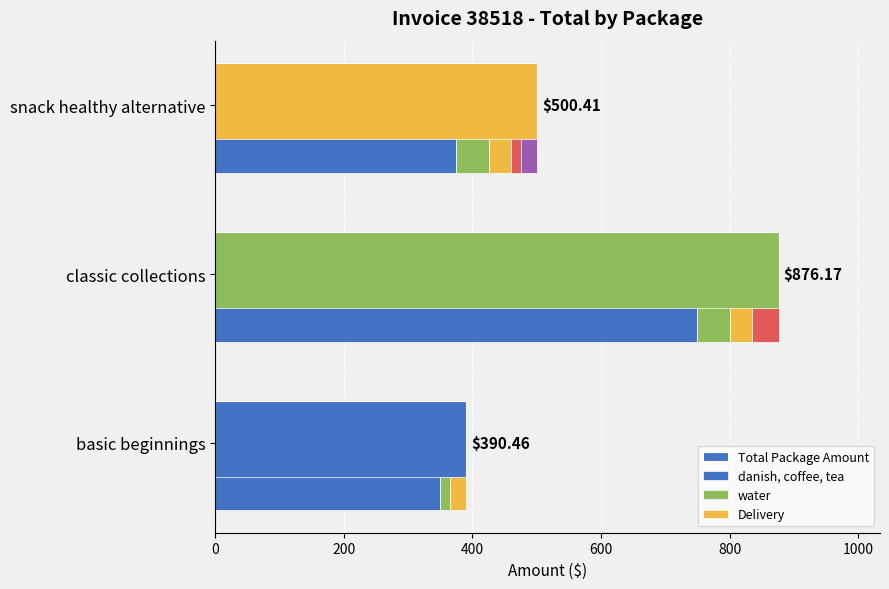

Reading right to left, transcribe all the data shown in this chart.

500.4	876.2	390.5